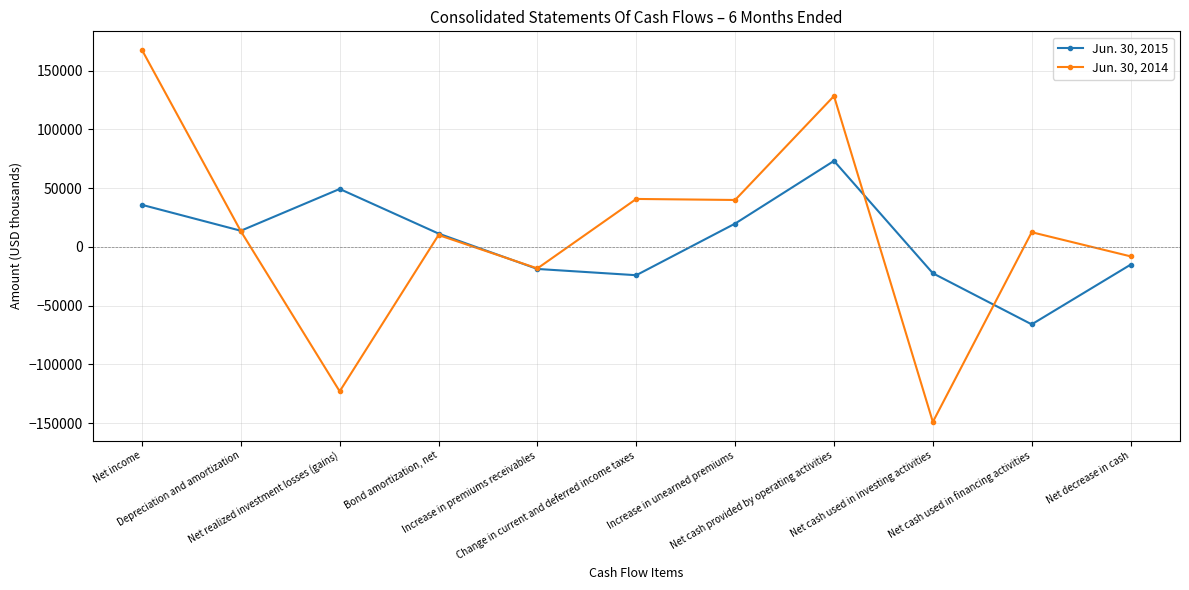

What is the label of the 10th point from the right?

Depreciation and amortization